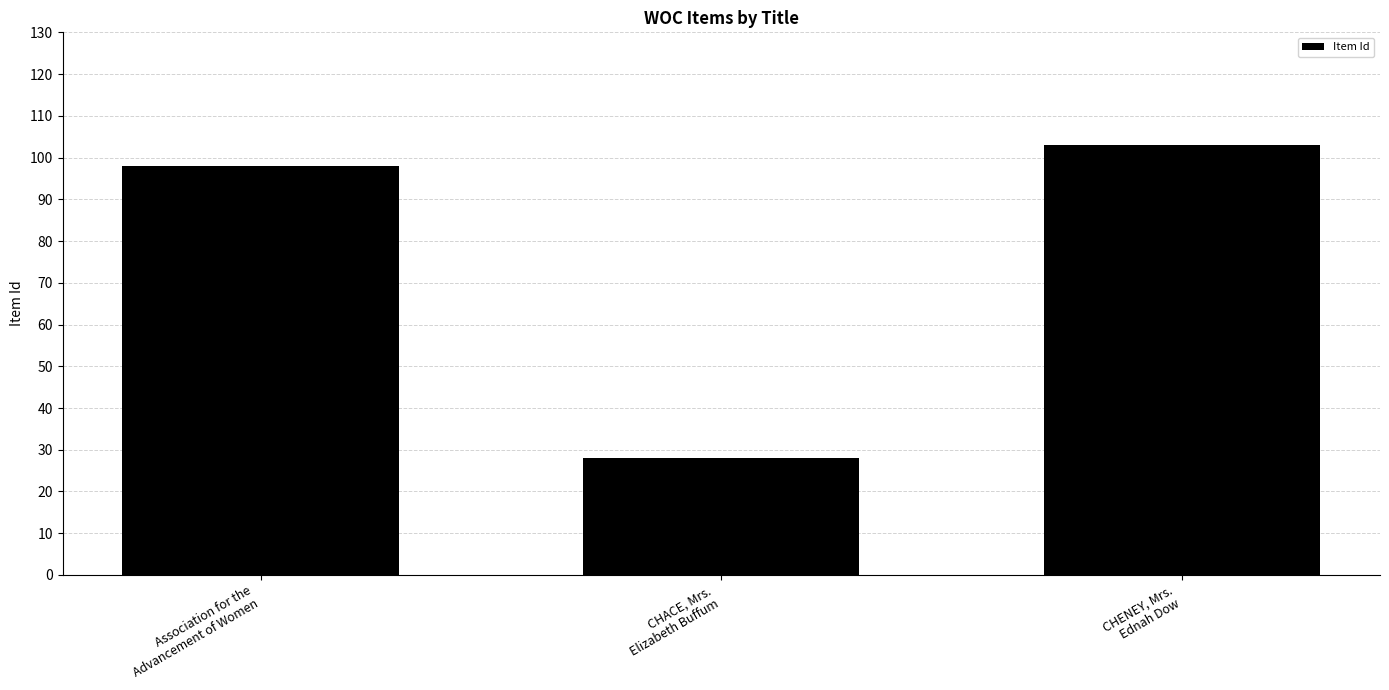

What is the sum of all values?

229